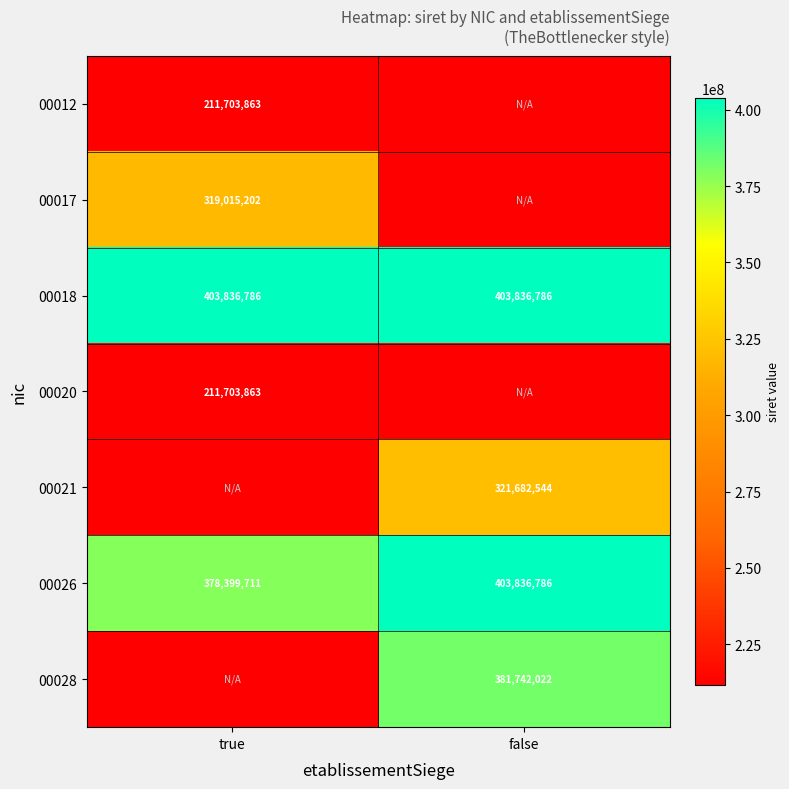

What is the sum of the 00018 values at true and false?

807673572